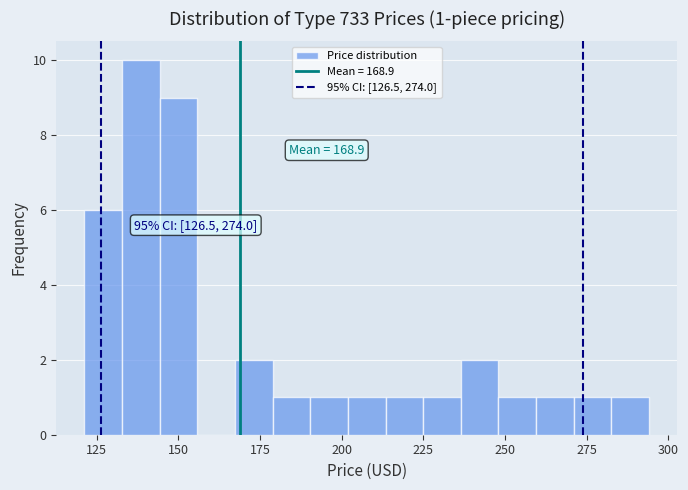

Read against the x-axis, roughly where is the centre of the tallest bar?

140